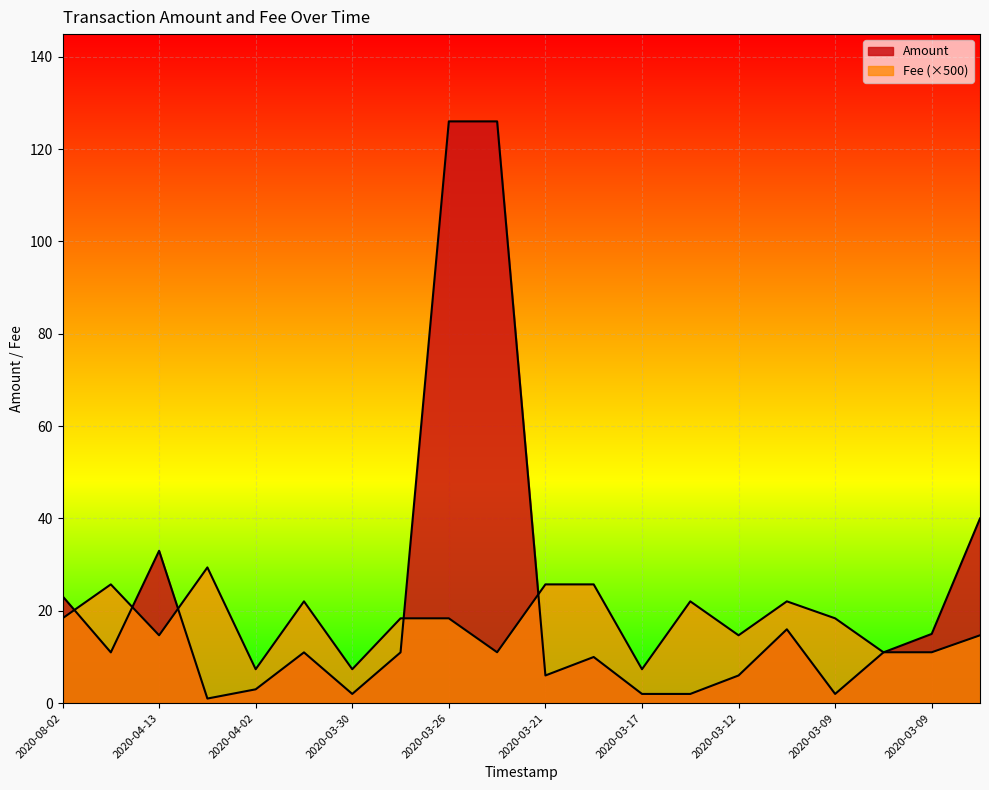

True or false: Amount has a value of 11.0 at 2020-03-28.

True